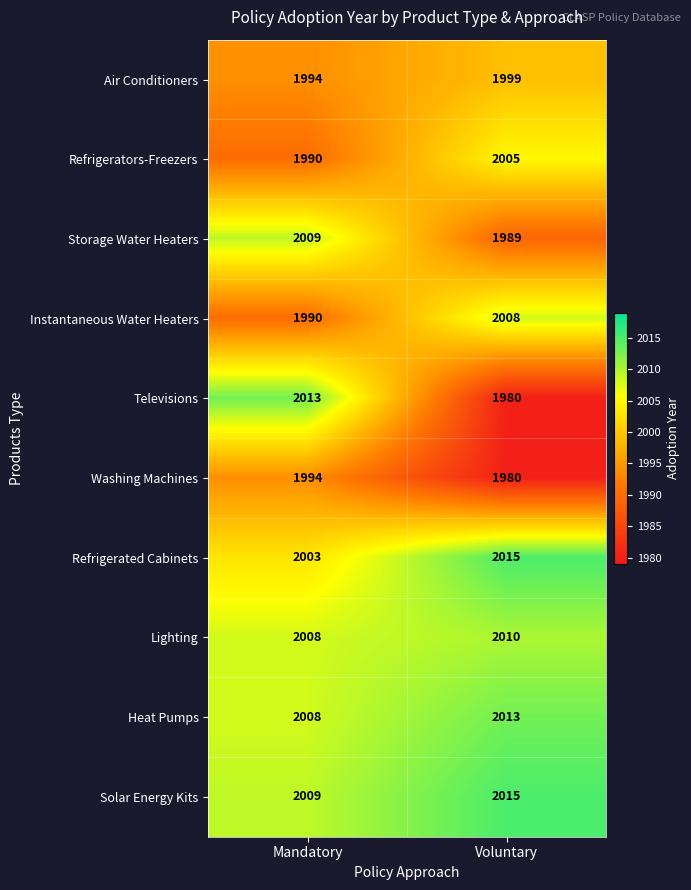

List the labels in order of Refrigerators-Freezers value, smallest first.

Mandatory, Voluntary